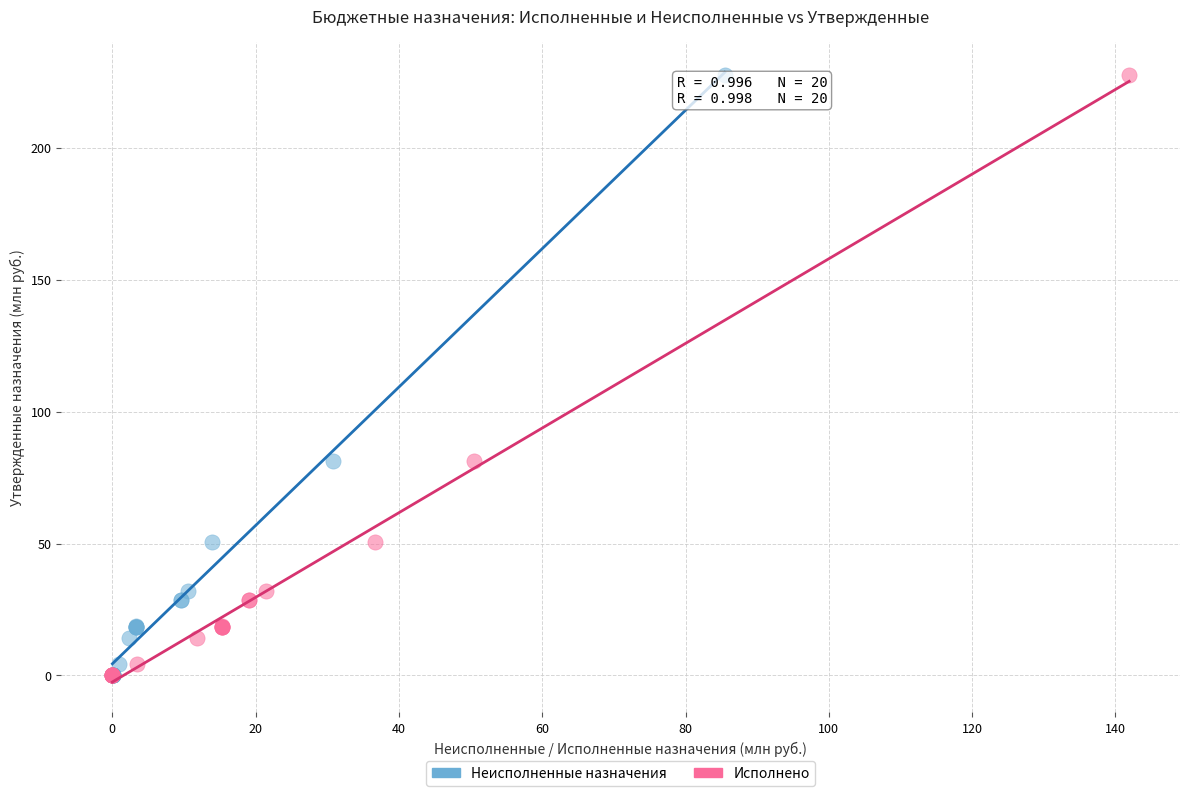

What are all the series names shown in the legend?

Неисполненные назначения, Исполнено